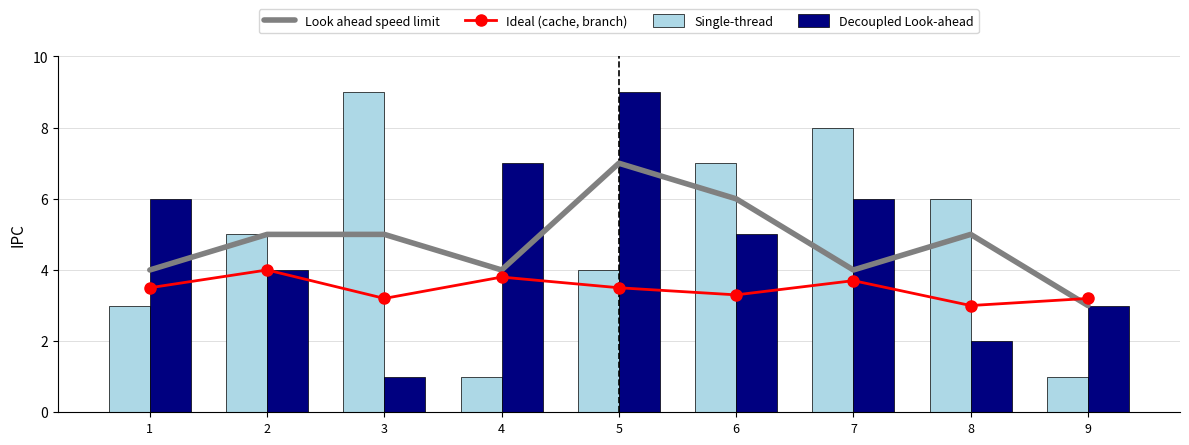

The value of Decoupled Look-ahead at 1 is 8.1. True or false?

False